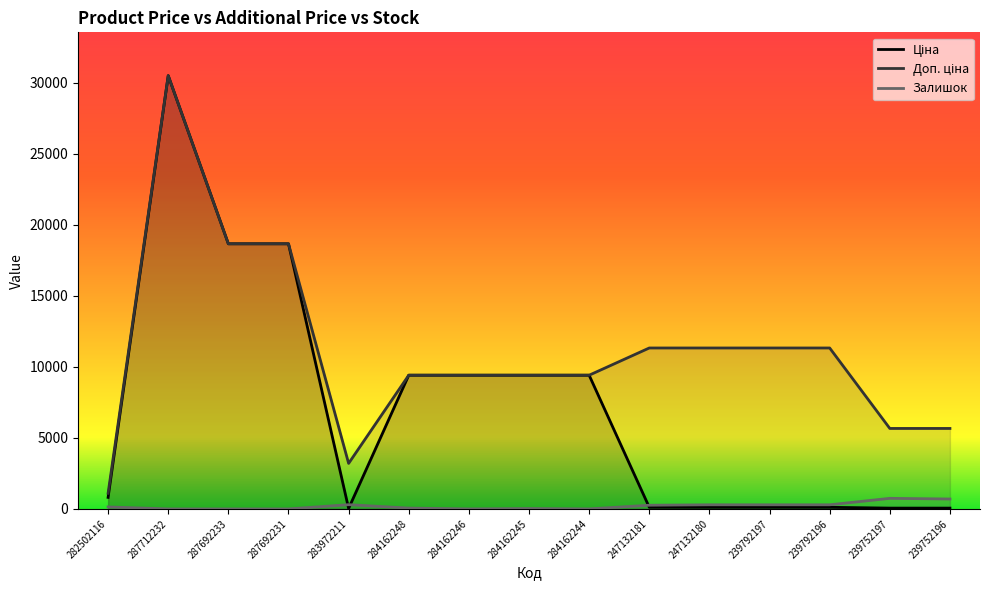

Is it true that Доп. ціна equals 11334.0 at 247132181?

True